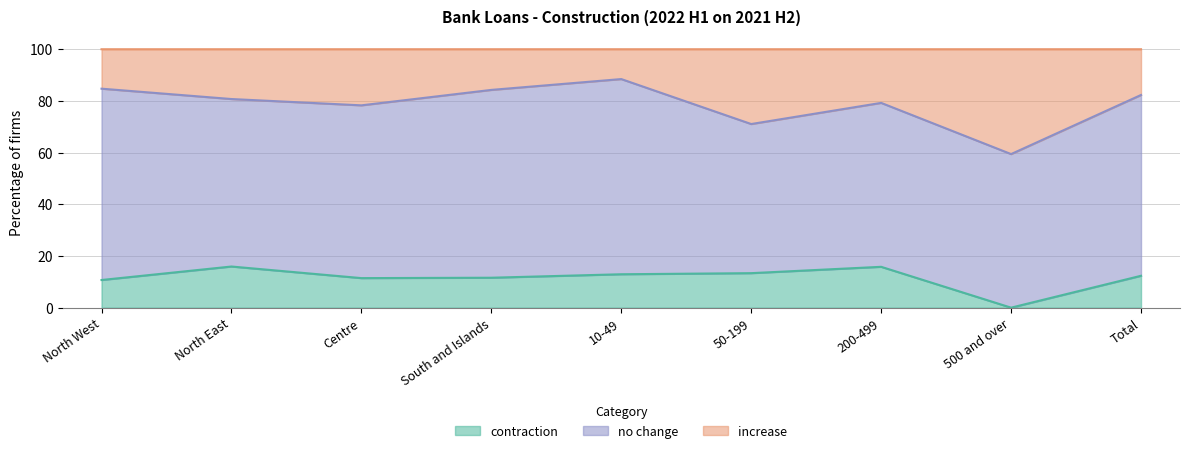

The value of contraction at 500 and over is 0.0. True or false?

True